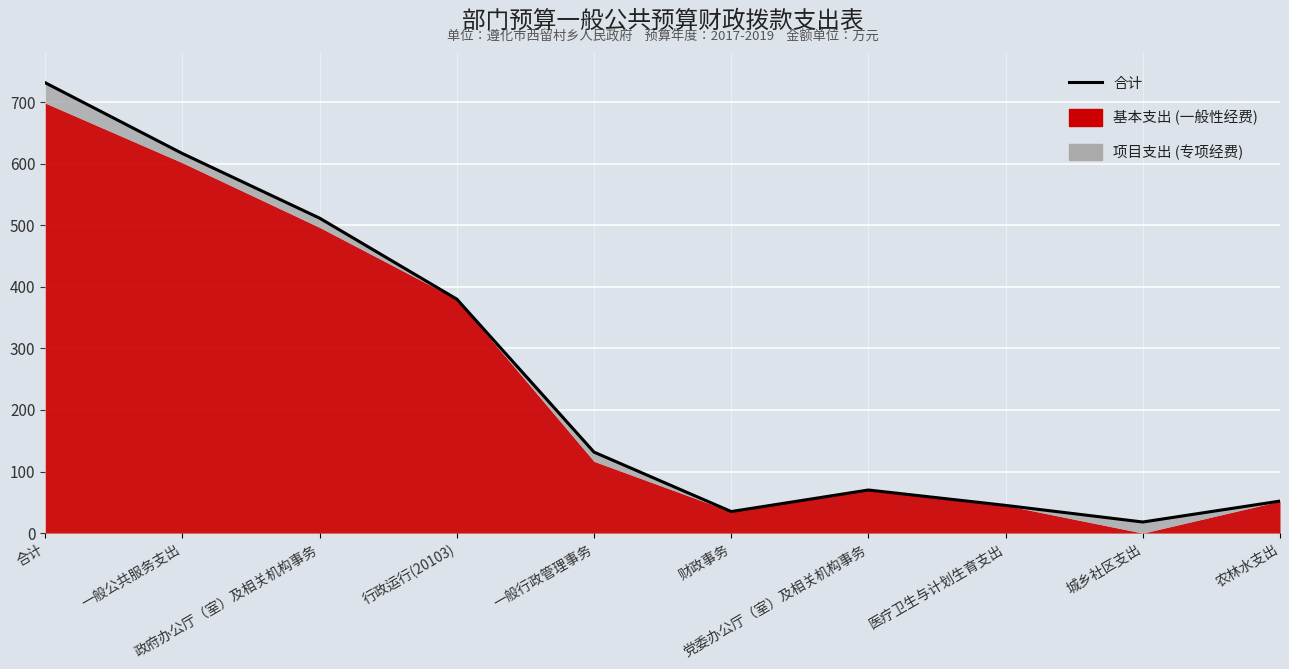

Count the number of values greater than 131.

5